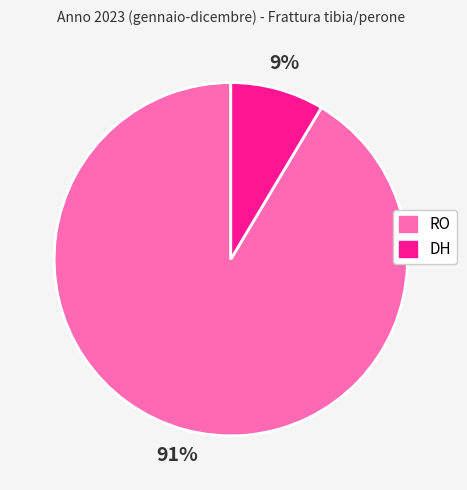

To the nearest percent, what portion does DH represent?

9%